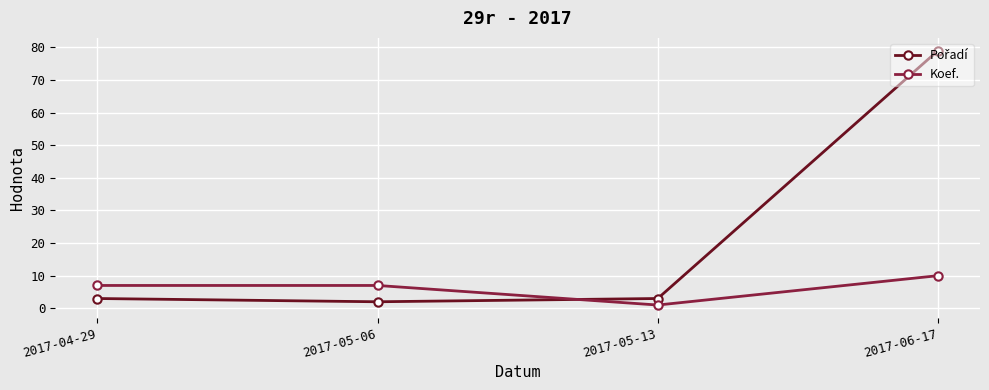

True or false: Koef. has a value of 2 at 2017-05-06.

False